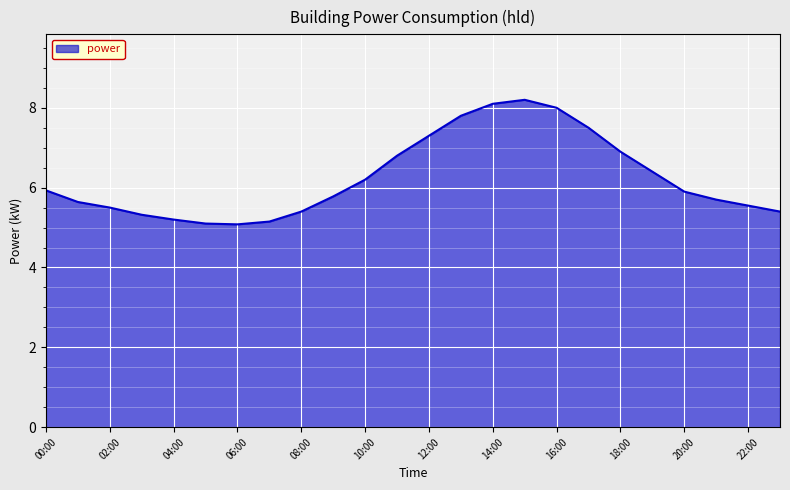

What is the difference between the maximum and minimum values?

3.1